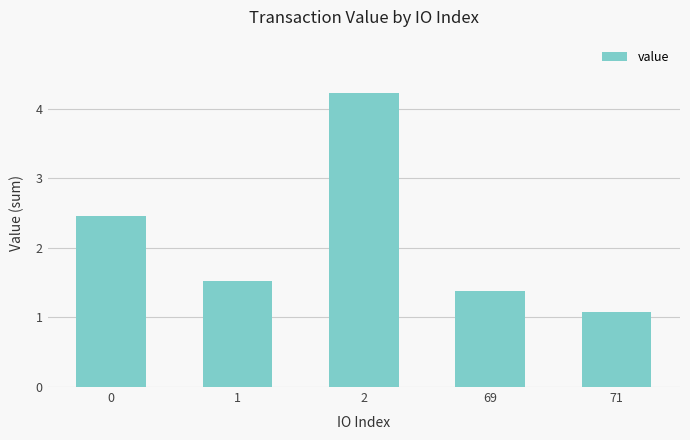

Reading left to right, what are all the values shown in this chart?

0=2.5	1=1.5	2=4.2	69=1.4	71=1.1